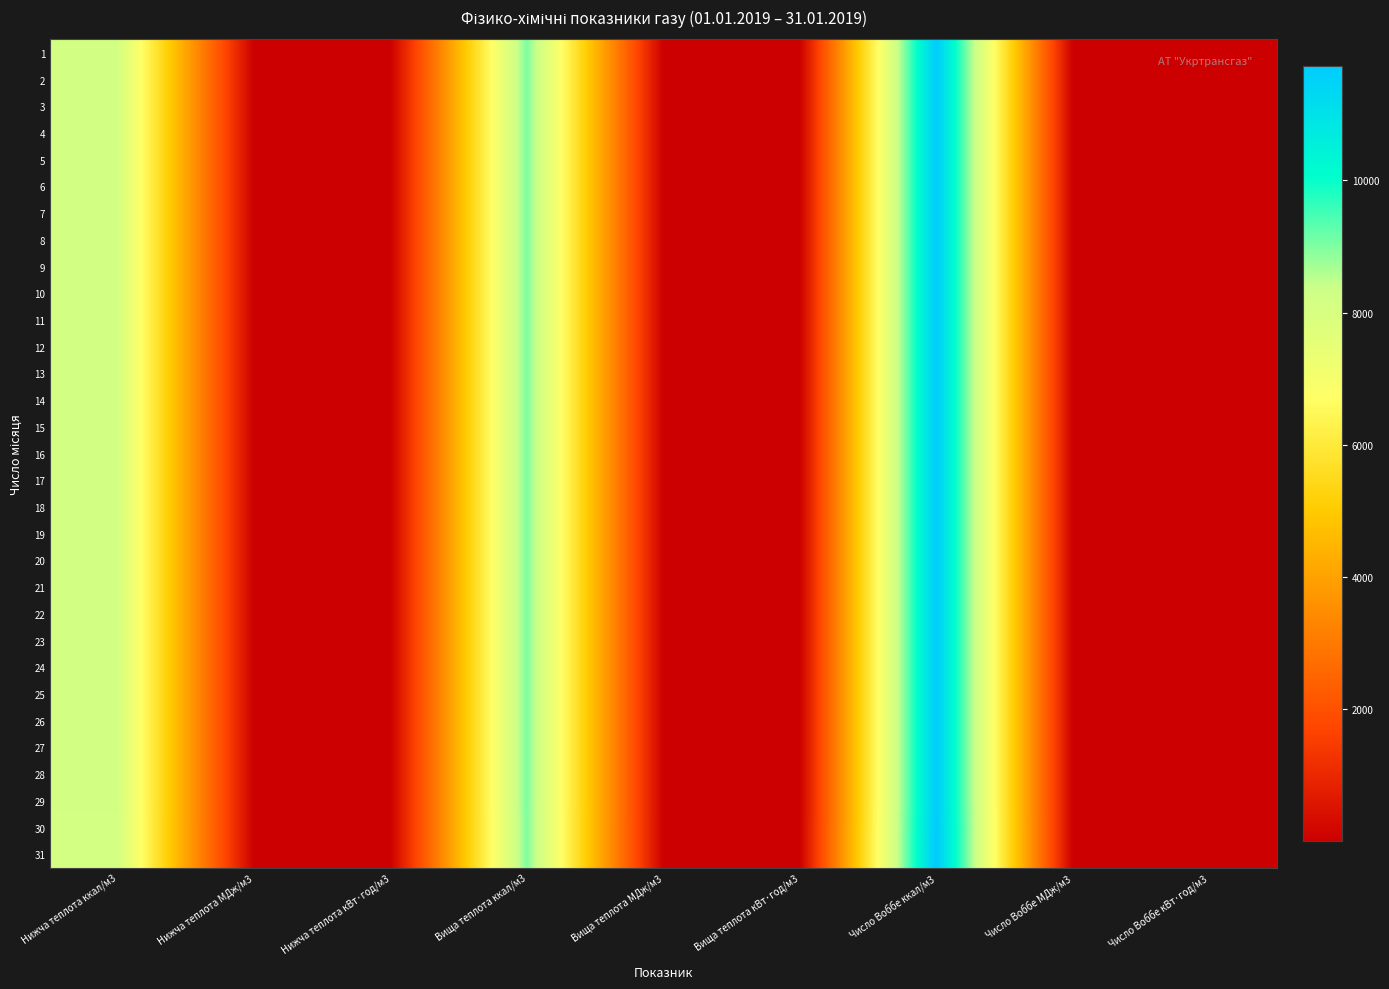

Which has a higher value, Нижча теплота ккал/м3 or Вища теплота МДж/м3?

Нижча теплота ккал/м3